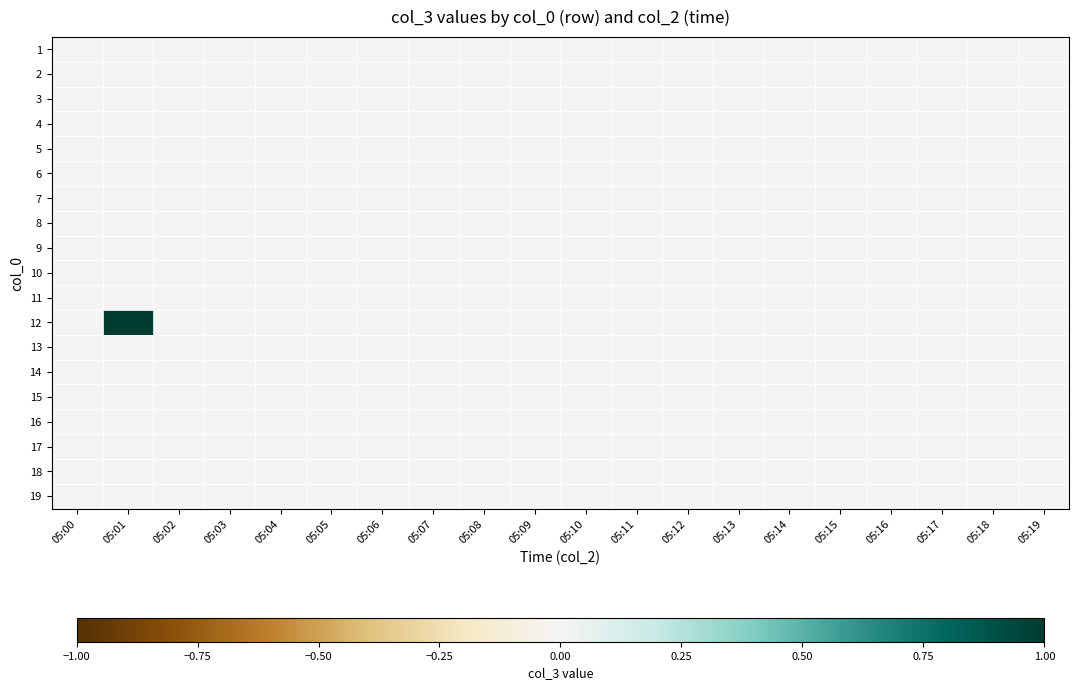

Which category has the lowest value across all series?

05:00